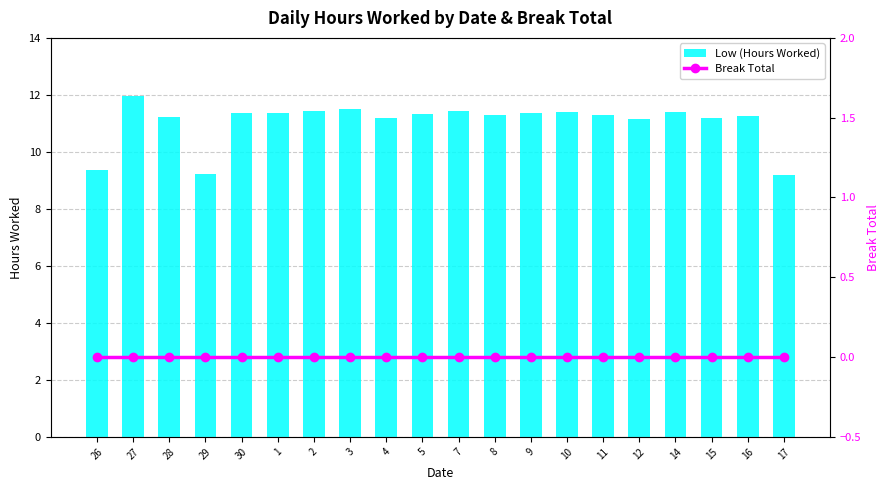

Which series has the largest range (max minus min)?

Low (Hours Worked)